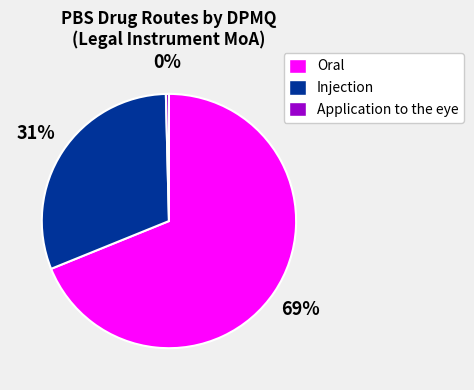

What is the largest slice in the pie chart?

Oral